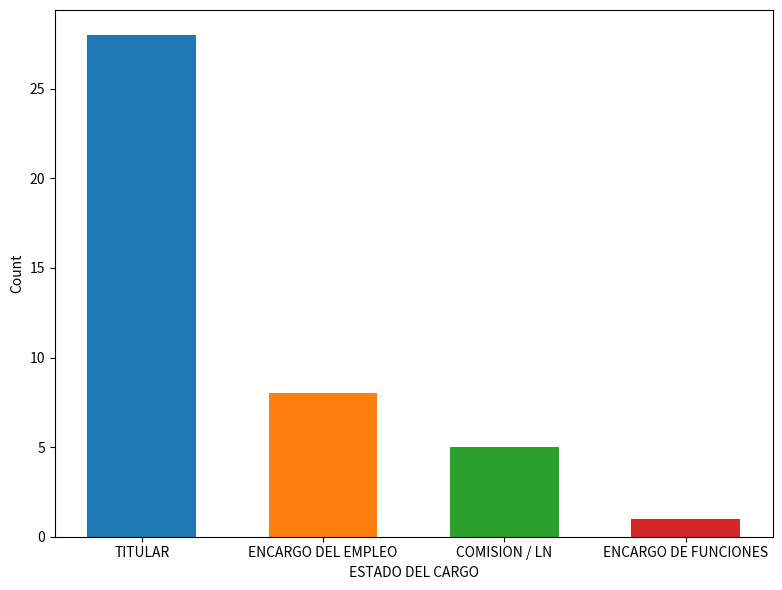

Between COMISION / LN and TITULAR, which is larger?

TITULAR